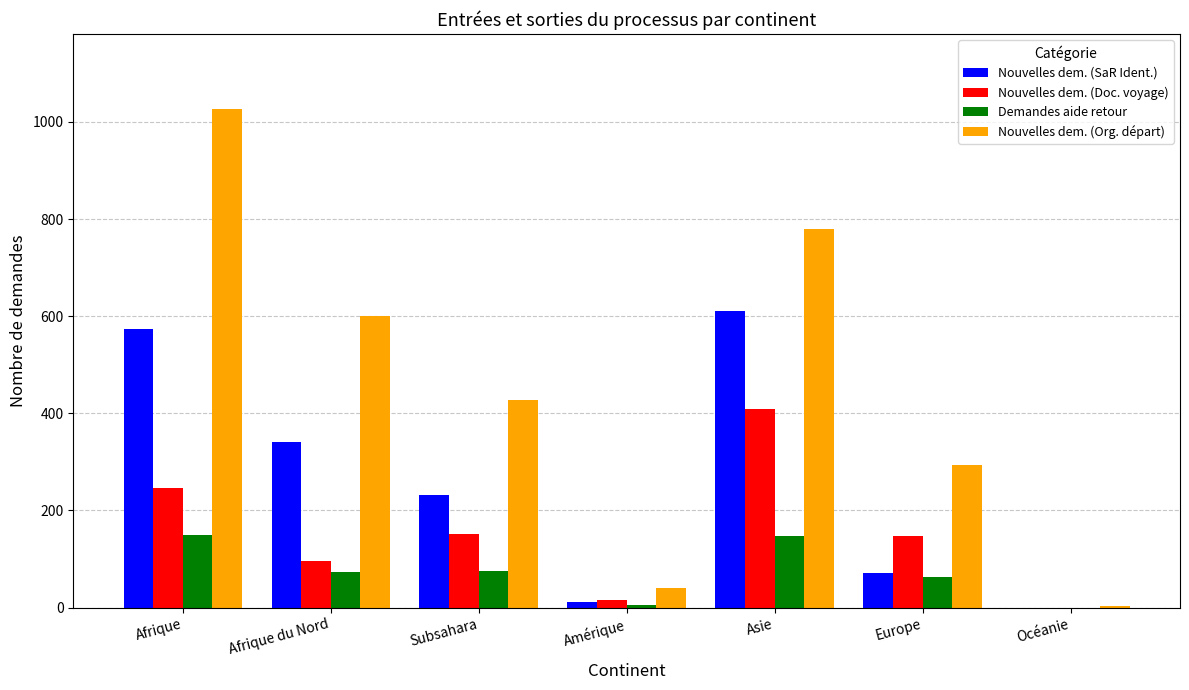

Which series changed the most between Amérique and Europe?

Nouvelles dem. (Org. départ)